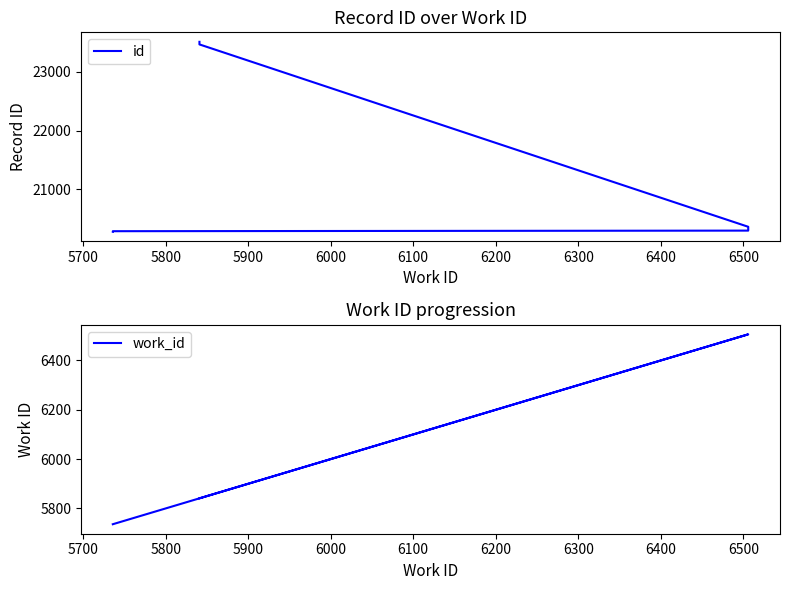

What is the lowest value of the work_id series?

5736